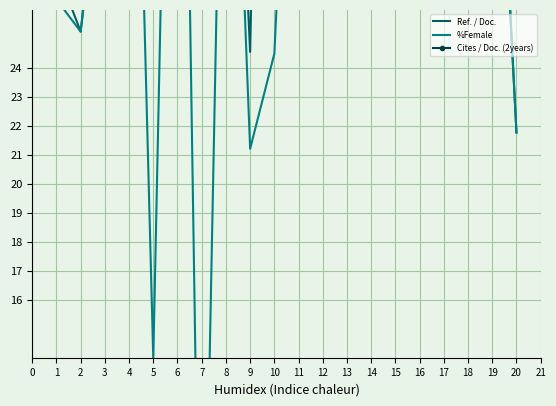

What is the highest value of the %Female series?

59.8